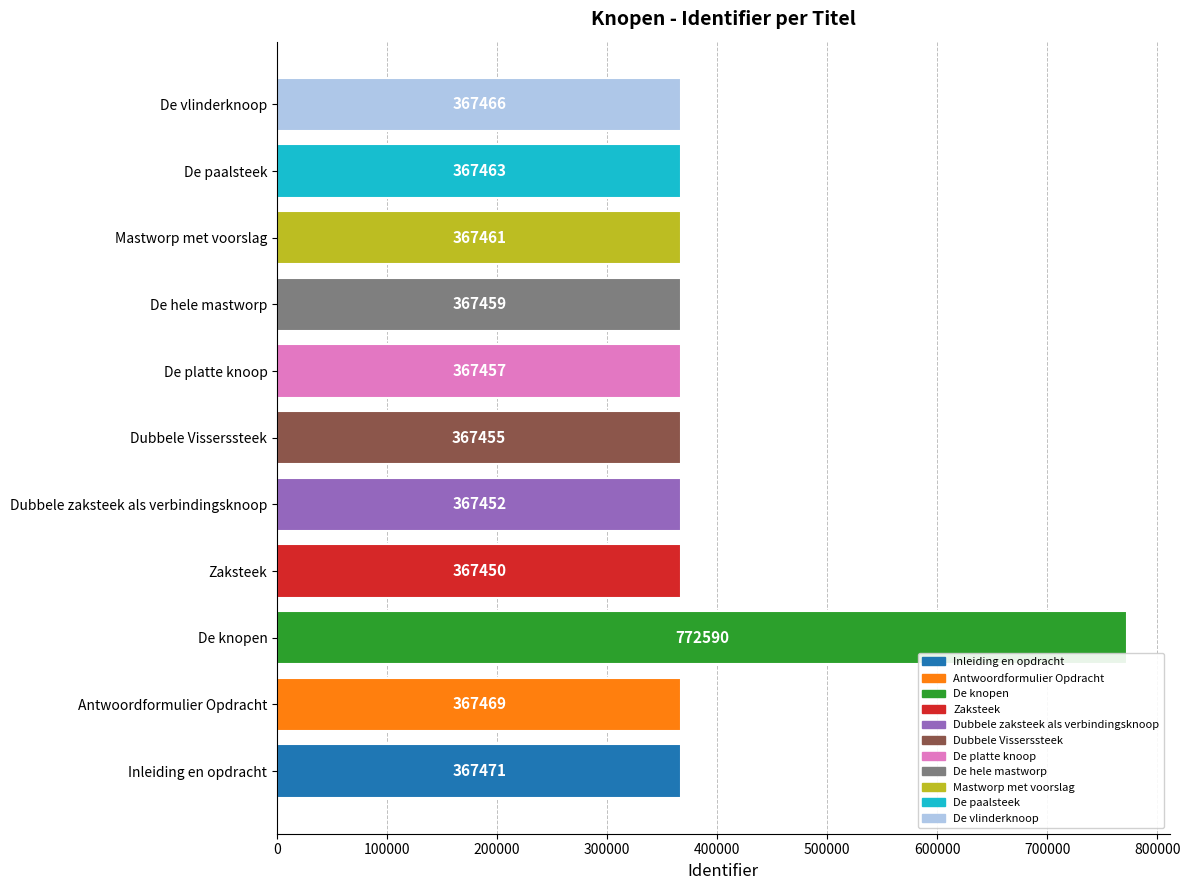

What is the difference between the values at De paalsteek and De vlinderknoop?

3